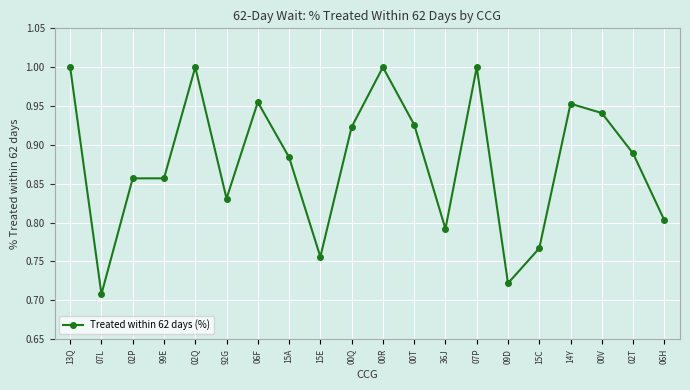

Count the number of categories in the chart.

20